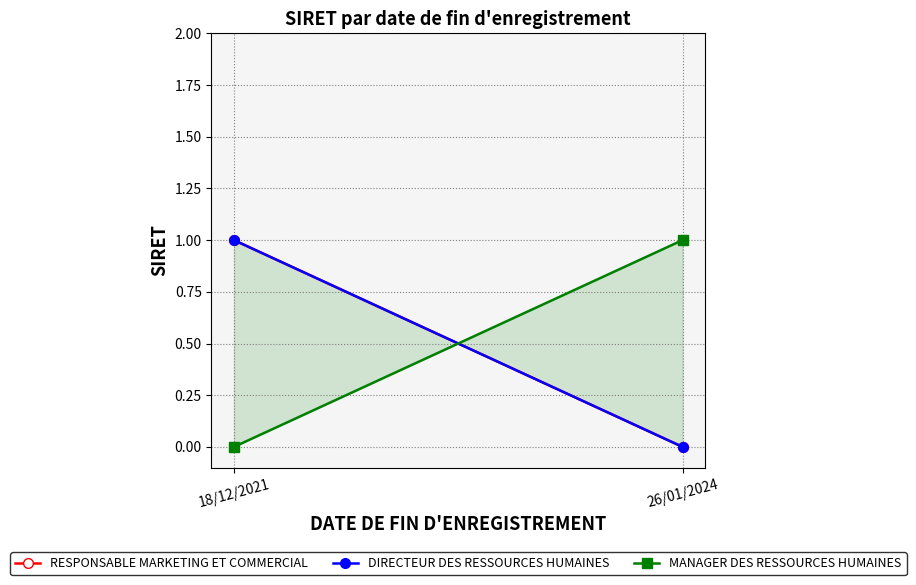

Between 18/12/2021 and 26/01/2024, which is larger?

18/12/2021